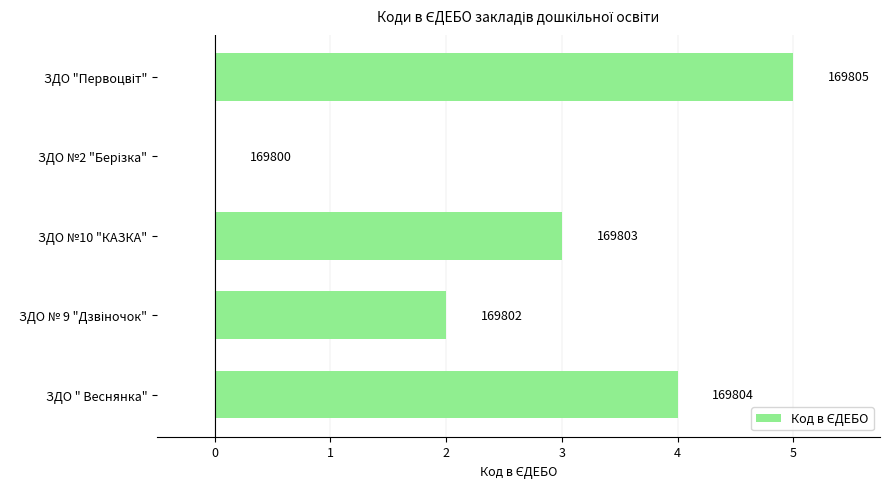

How many distinct data groups are displayed?

1